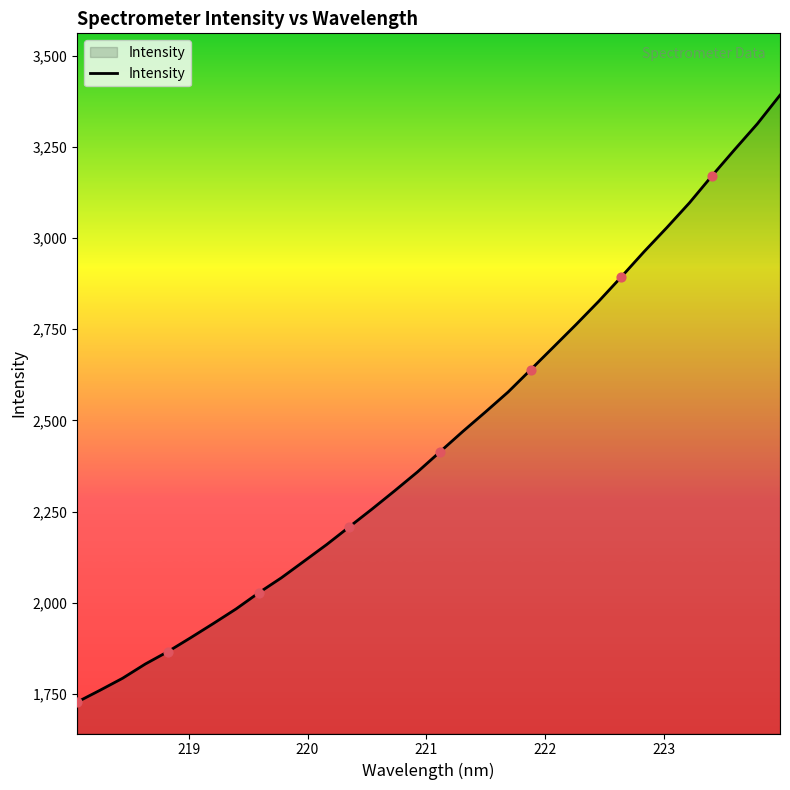

What is the difference between the maximum and minimum values?

1665.3